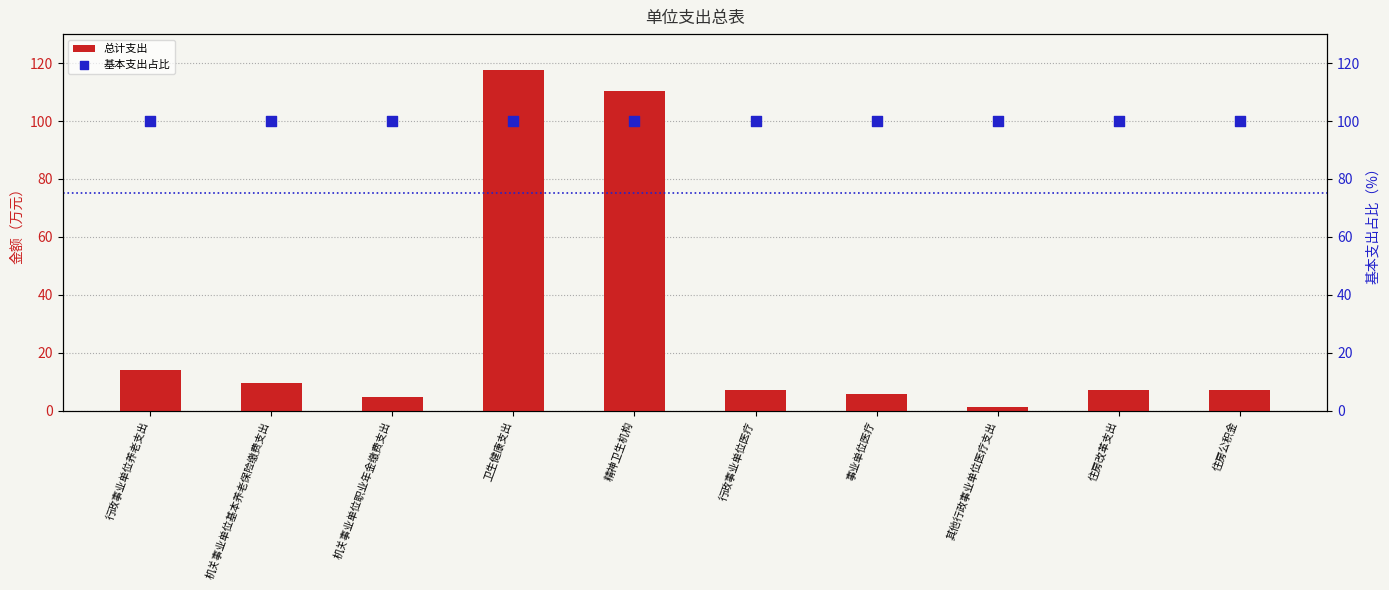

Is the value of 总计支出 at 事业单位医疗 greater than the value of 基本支出占比 at 机关事业单位基本养老保险缴费支出?

No